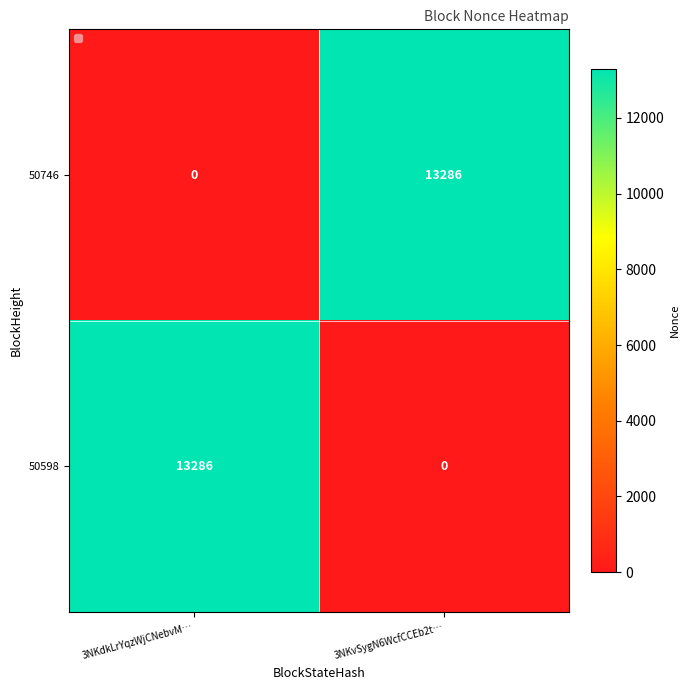

The value of 50598 at 3NKdkLrYqzWjCNebvM… is 13286. True or false?

True